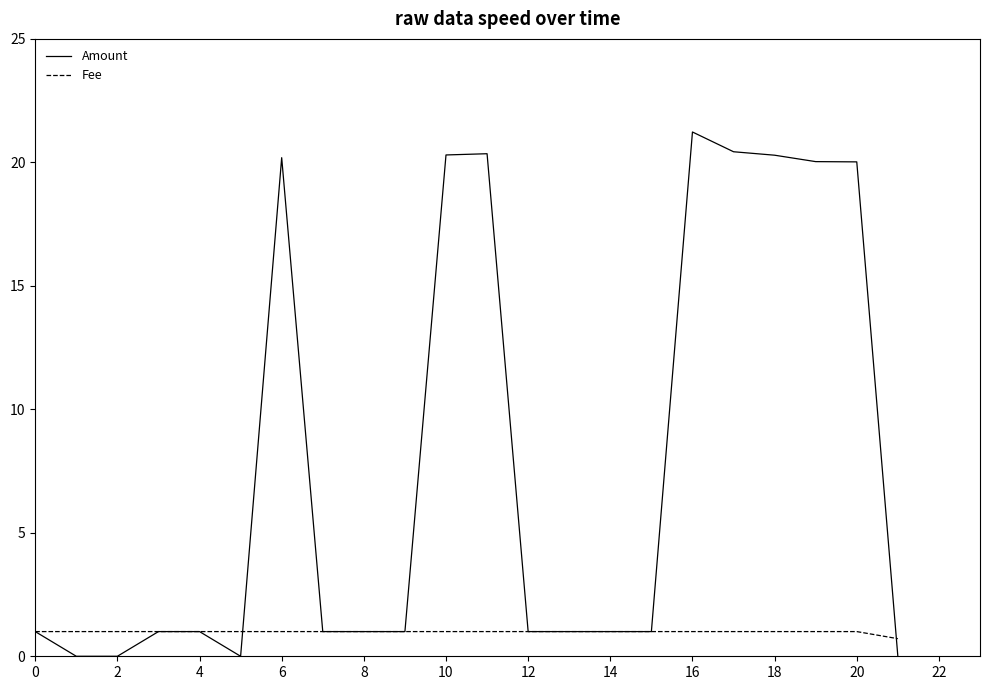

What is the maximum value for Fee?

1.0